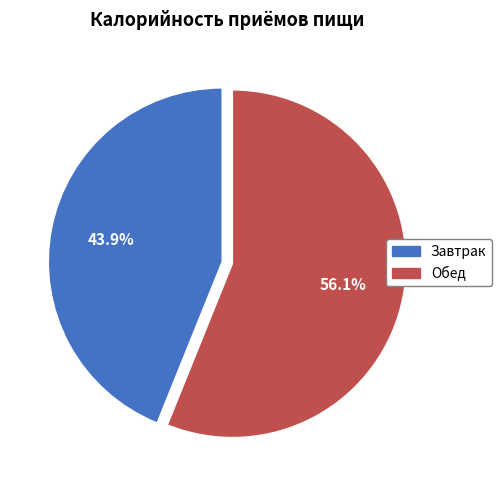

Rank the categories by value from highest to lowest.

Обед, Завтрак